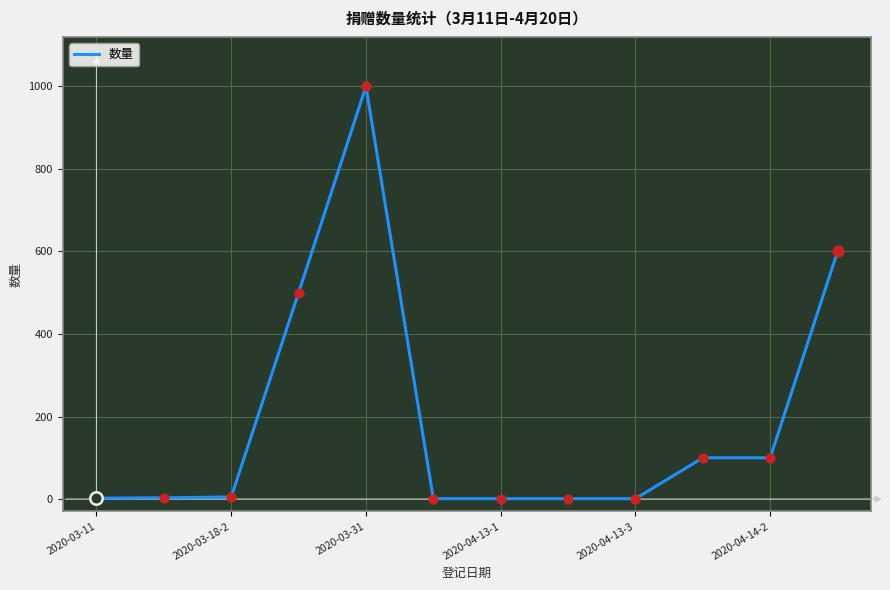

What is the difference between the maximum and minimum values?

999